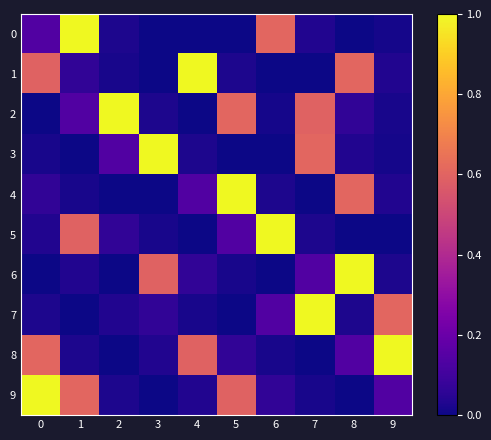

How many series are shown in this chart?

10